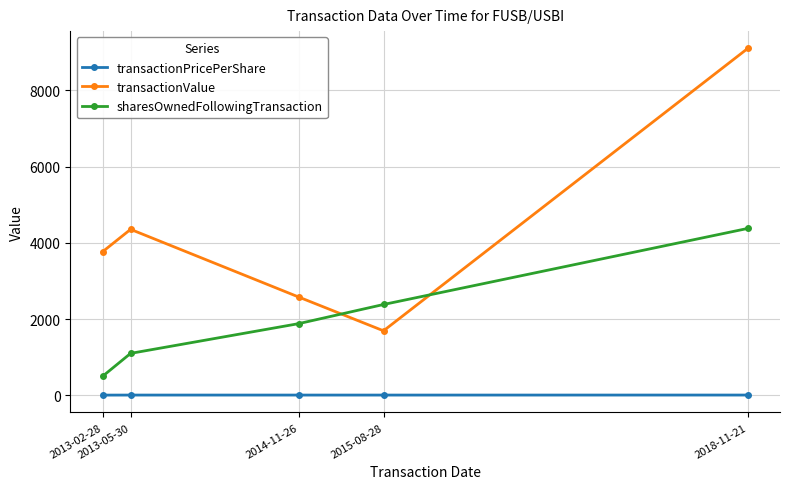

What are all the series names shown in the legend?

transactionPricePerShare, transactionValue, sharesOwnedFollowingTransaction